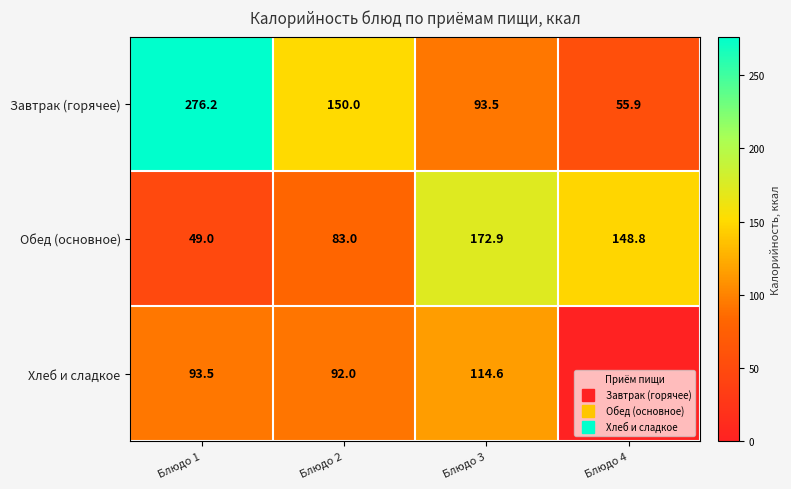

True or false: Хлеб и сладкое has a value of 30.6 at Блюдо 1.

False